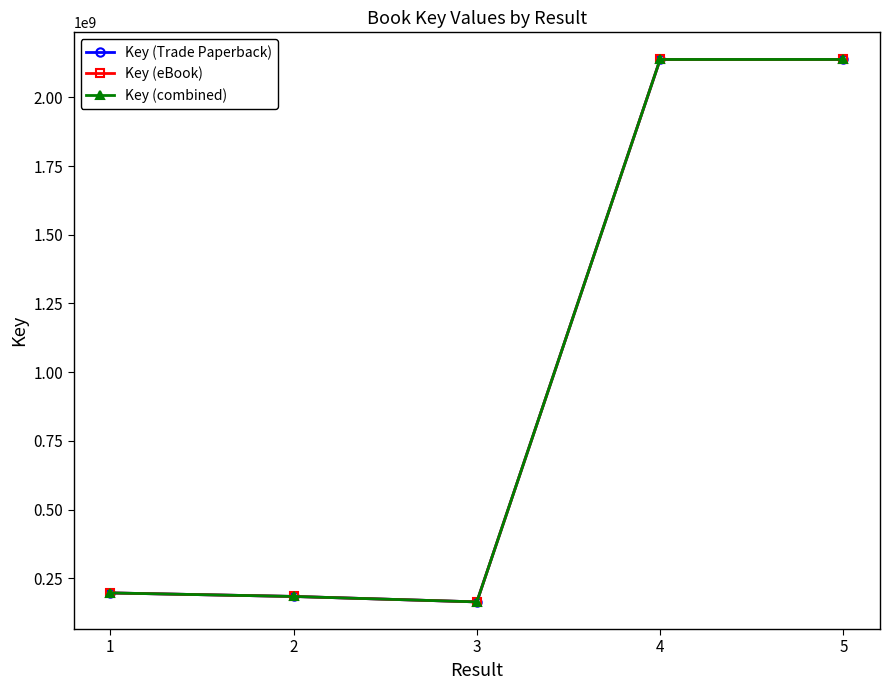

Reading right to left, what are all the values shown in this chart?

Key (Trade Paperback): 5=2137703762	4=2137659156	3=163938598	2=183783381	1=196598376
Key (eBook): 5=2137703762	4=2137659156	3=163938598	2=183783381	1=196598376
Key (combined): 5=2137703762	4=2137659156	3=163938598	2=183783381	1=196598376